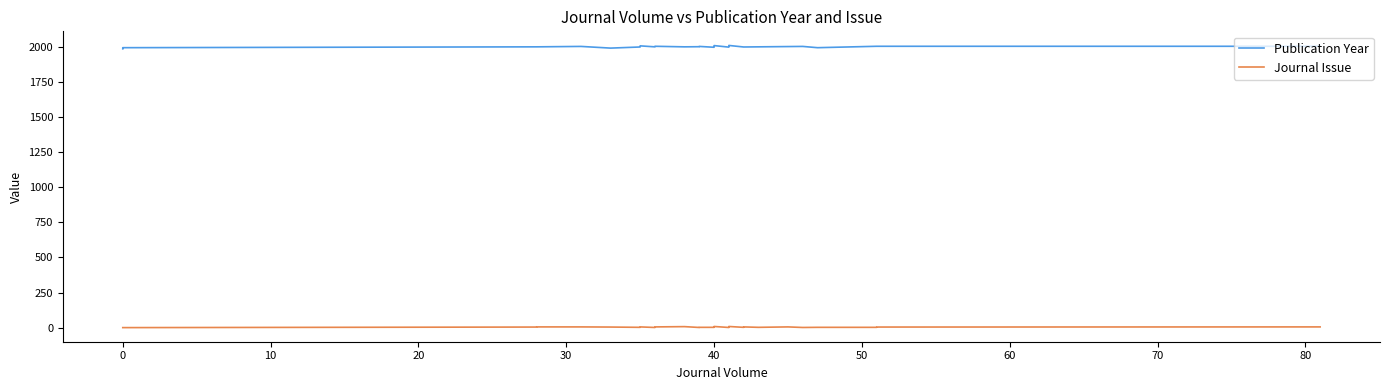

What is the value of the Publication Year point at the 29th from the left?

2006